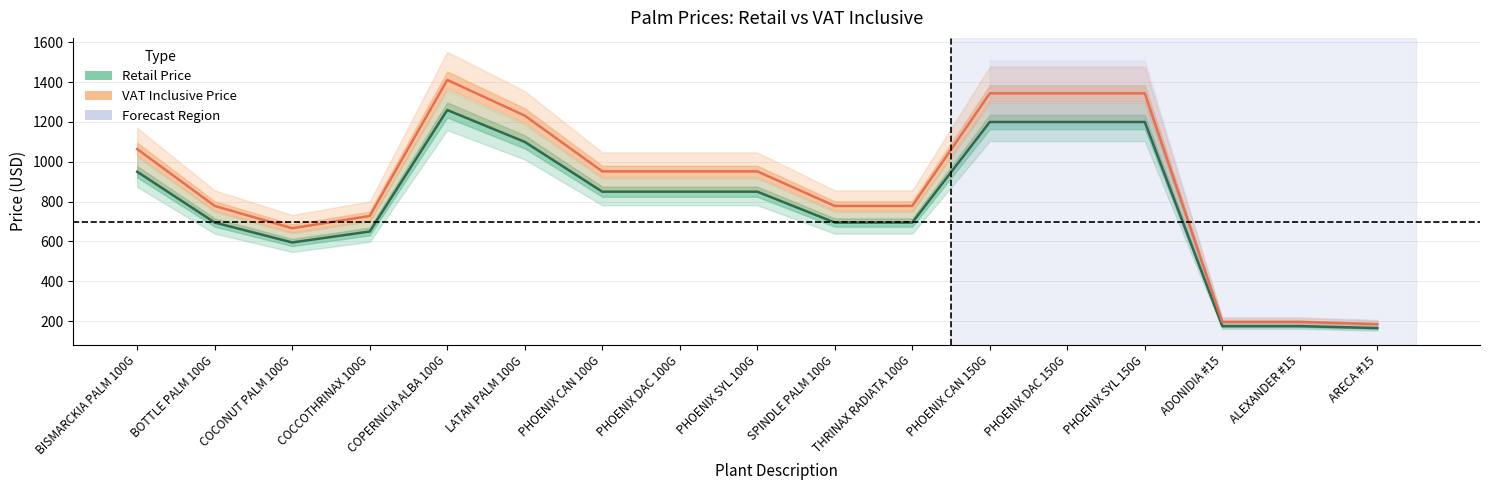

How many lines are shown in the chart?

2